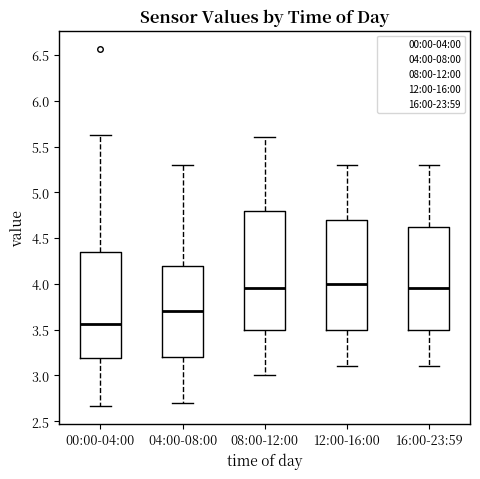

Reading left to right, read every box against the y-axis: the position of its median line, the range the box covers, and the ends of its whiskers. The values are not printed on the chart, so give them approximately, as read against the axis.

00:00-04:00: median 3.55, box 3.20 to 4.35, whiskers 2.65 to 5.65
04:00-08:00: median 3.70, box 3.20 to 4.20, whiskers 2.70 to 5.30
08:00-12:00: median 3.95, box 3.50 to 4.80, whiskers 3.00 to 5.60
12:00-16:00: median 4.00, box 3.50 to 4.70, whiskers 3.10 to 5.30
16:00-23:59: median 3.95, box 3.50 to 4.65, whiskers 3.10 to 5.30